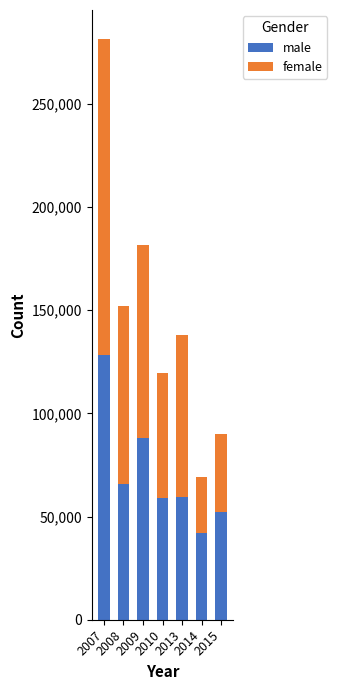

What is the difference between the maximum and second lowest values in the male series?

75881